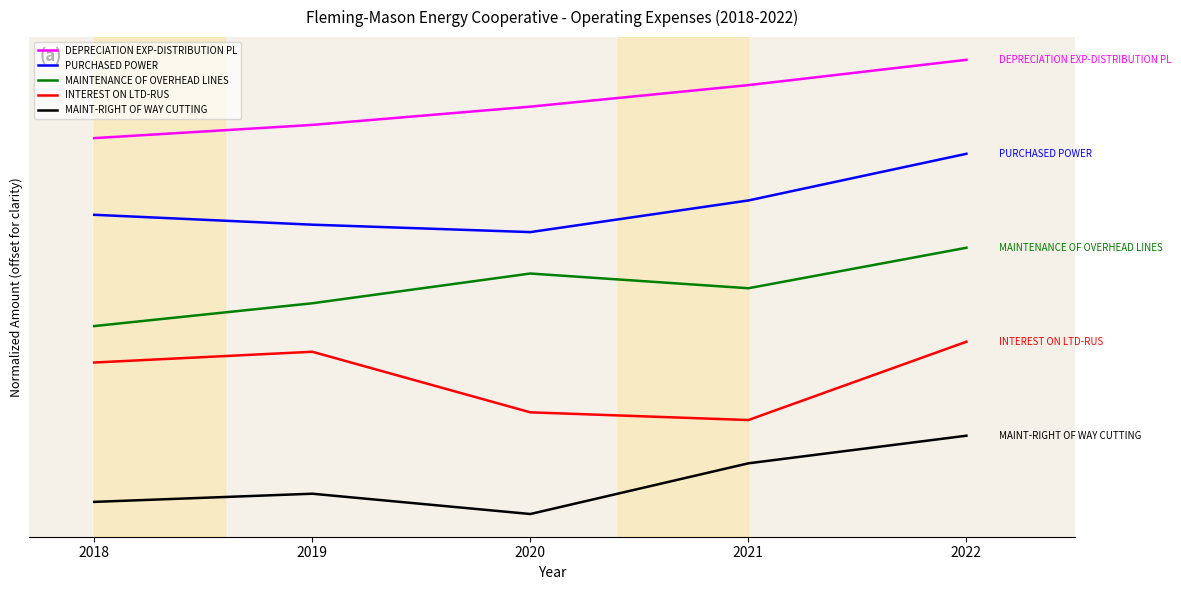

At which category does the chart reach its peak across all series?

2022